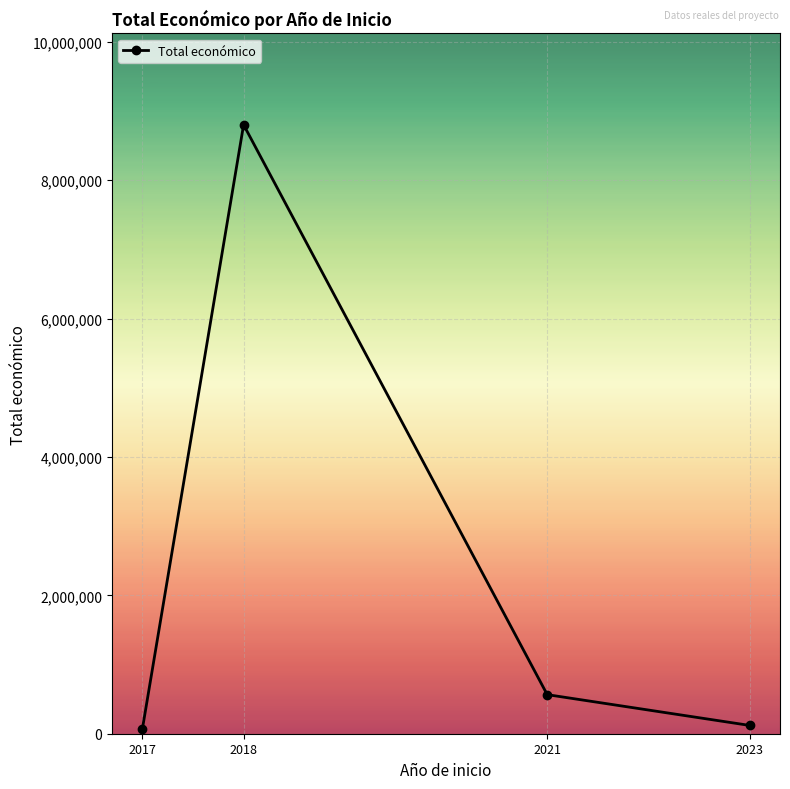

What is the sum of the values at 2021 and 2018?

9364235